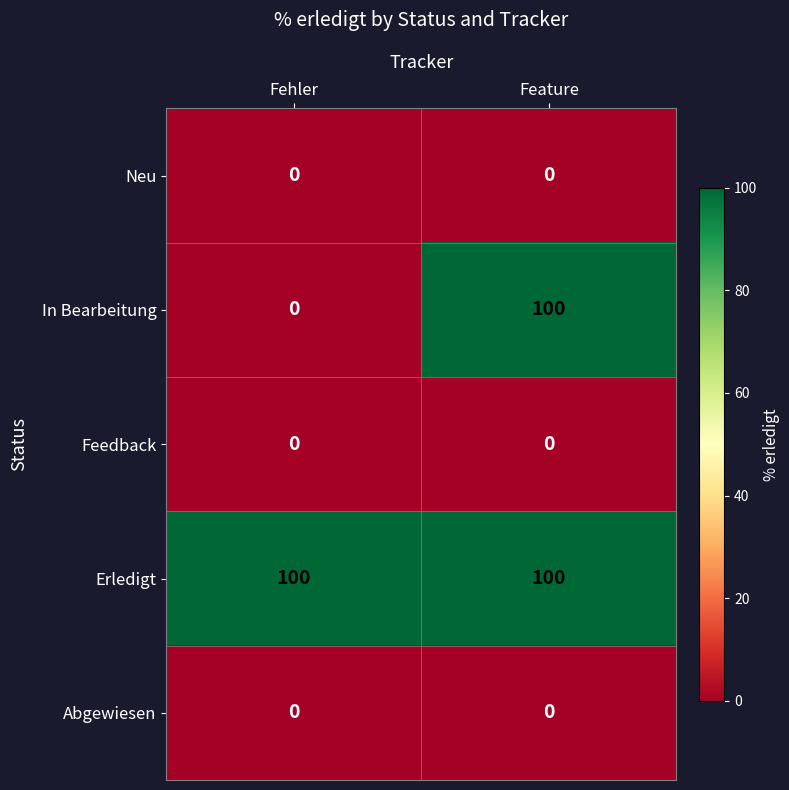

At how many categories does at least one series exceed 63?

2